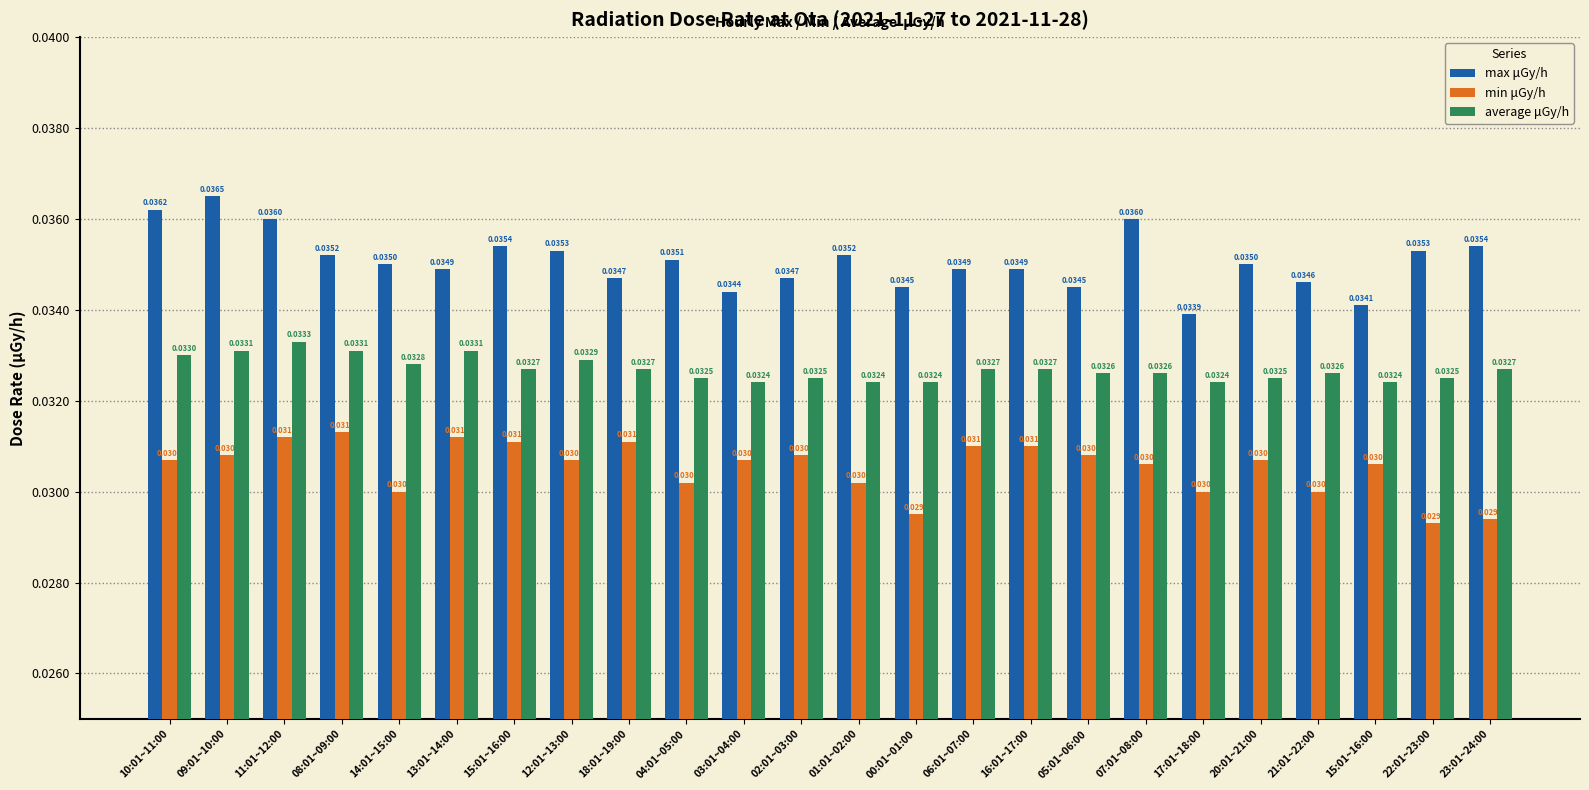

How many categories are shown in the chart?

24